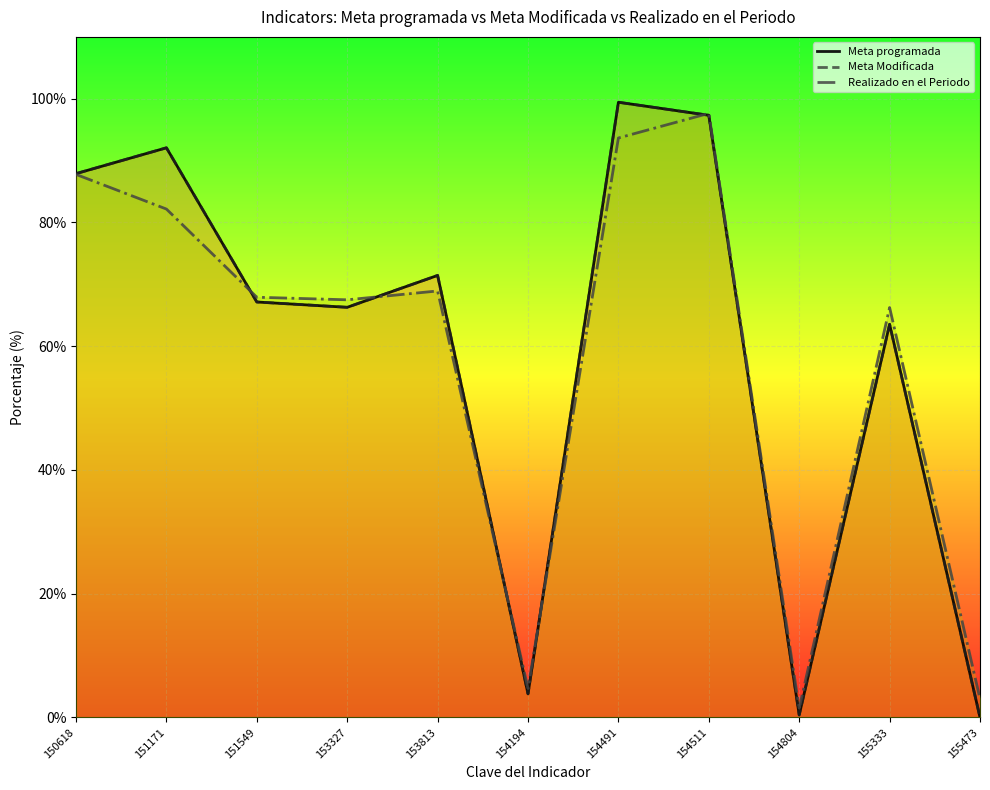

What is the total value across all series at 151171?

266.3